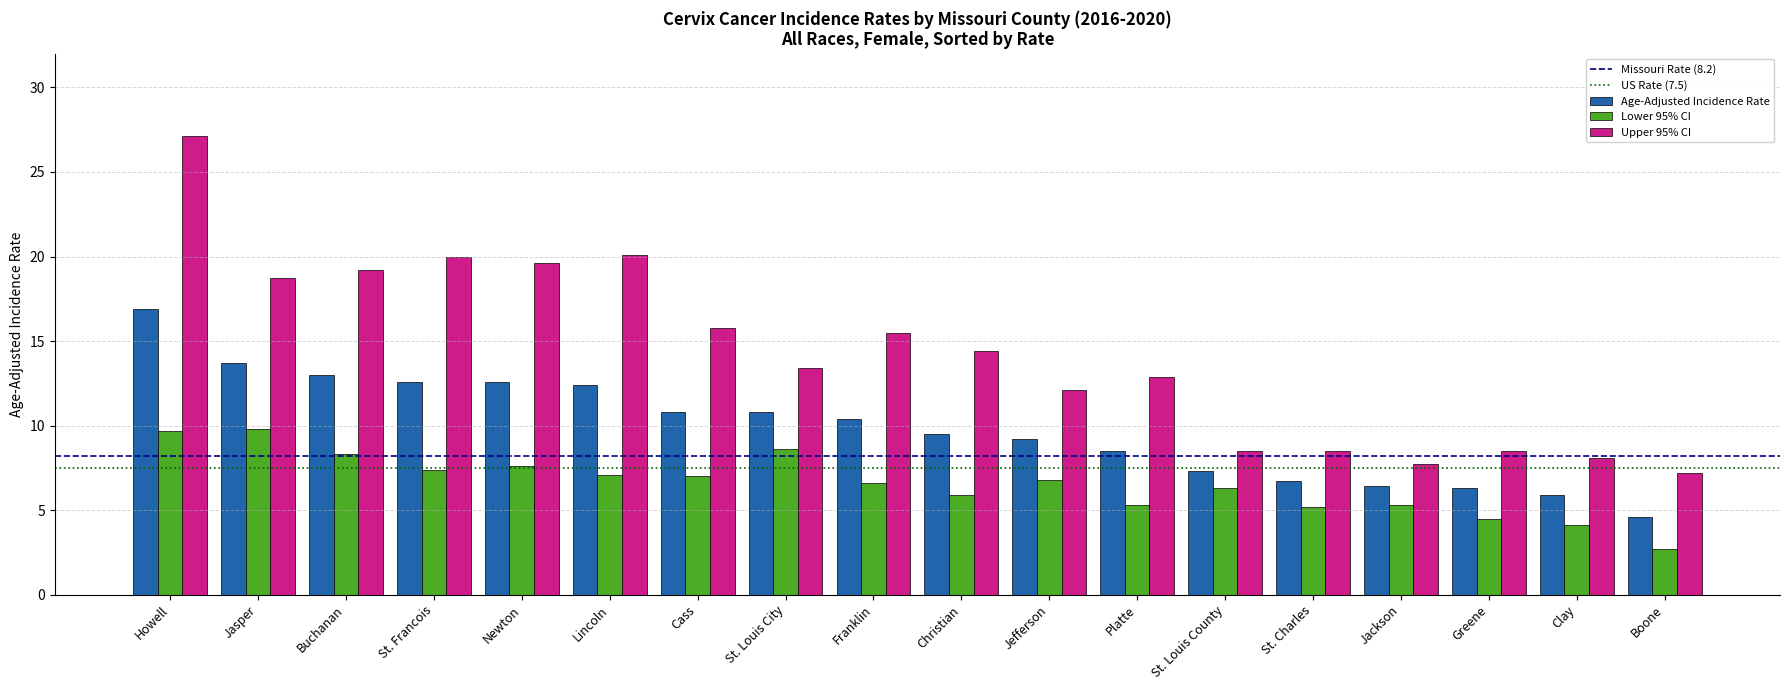

What is the difference between the maximum and minimum values in the Upper 95% CI series?

19.9